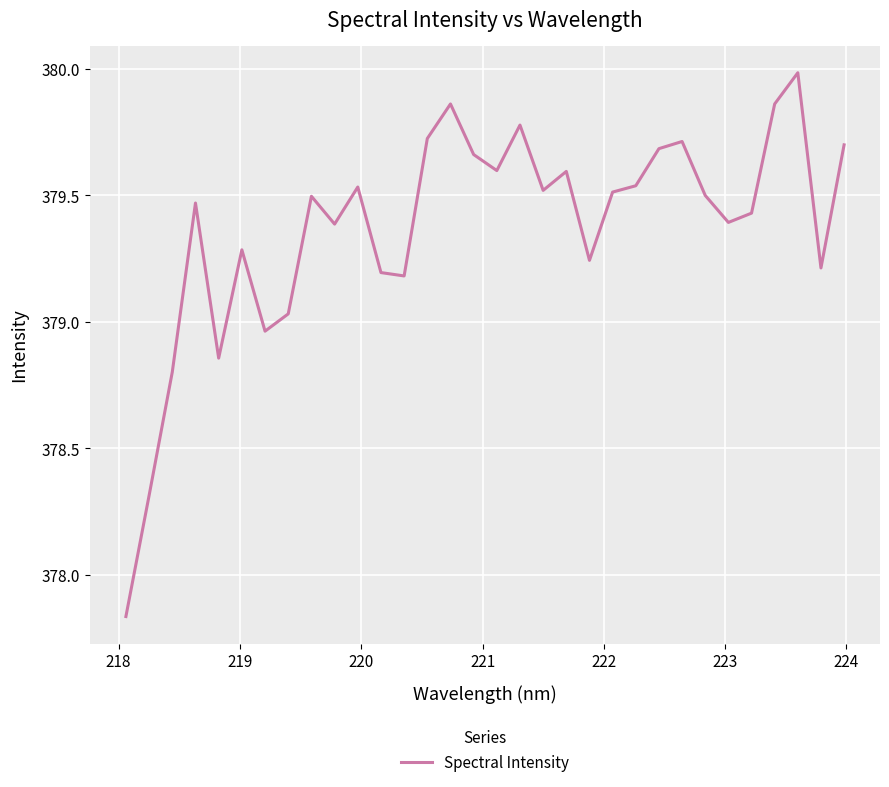

What is the difference between the maximum and second lowest values?

1.7